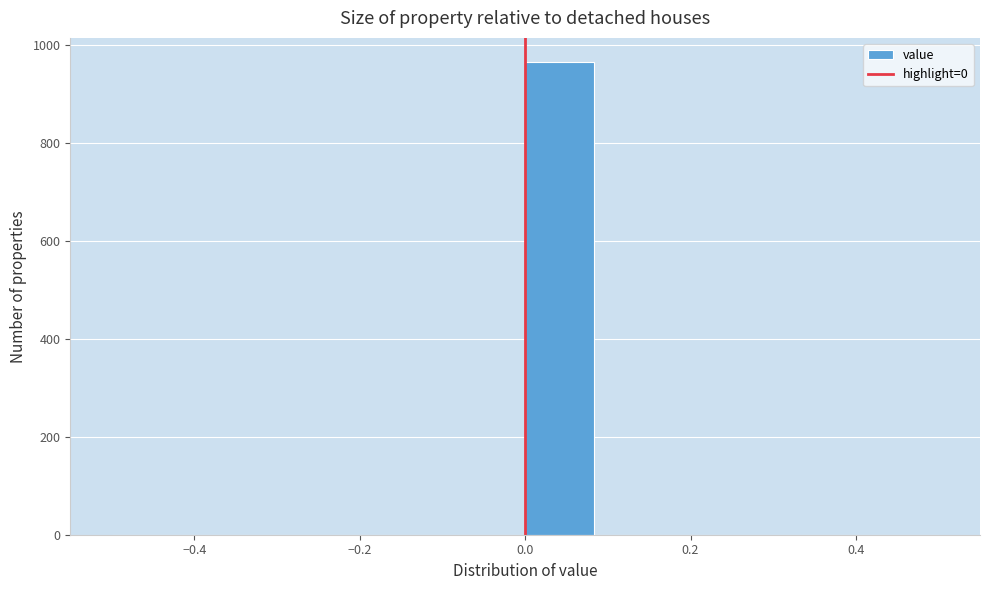

What is the height of the bar covering 0.00 to 0.08 on the x-axis? Neither the bar edges nor the heights are printed on the chart, so give them approximately, as read against the axes.

960